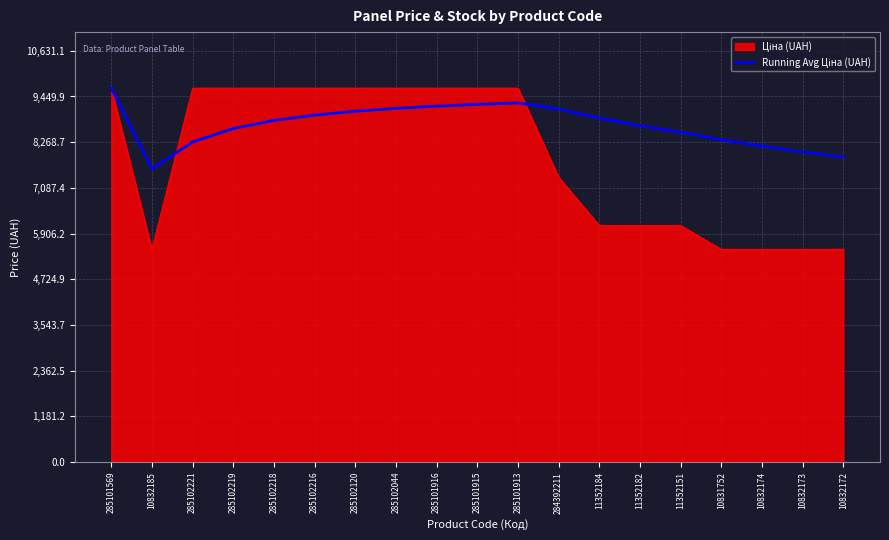

What is the maximum value shown in the chart?

9664.7